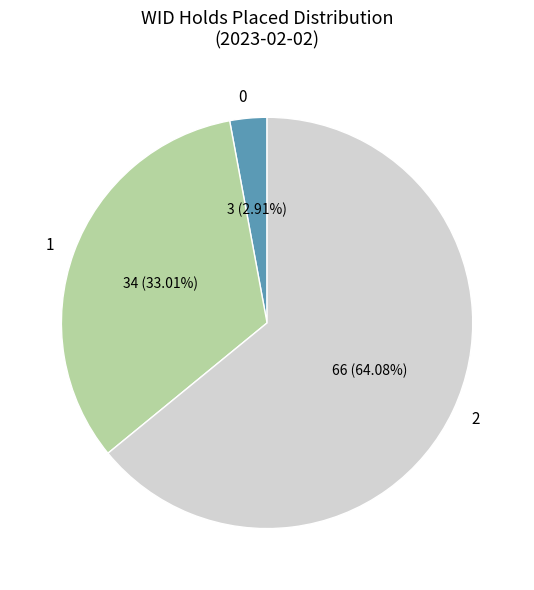

Does any single category account for the majority?

Yes